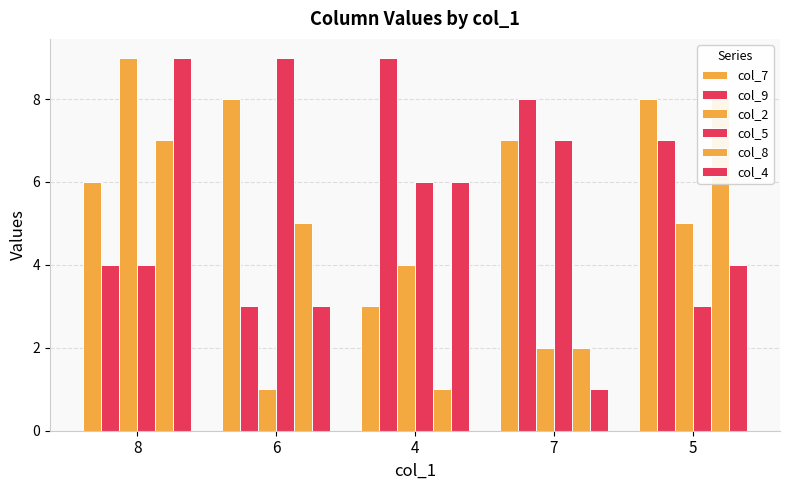

What is the spread (max minus min) of values at 8?

5